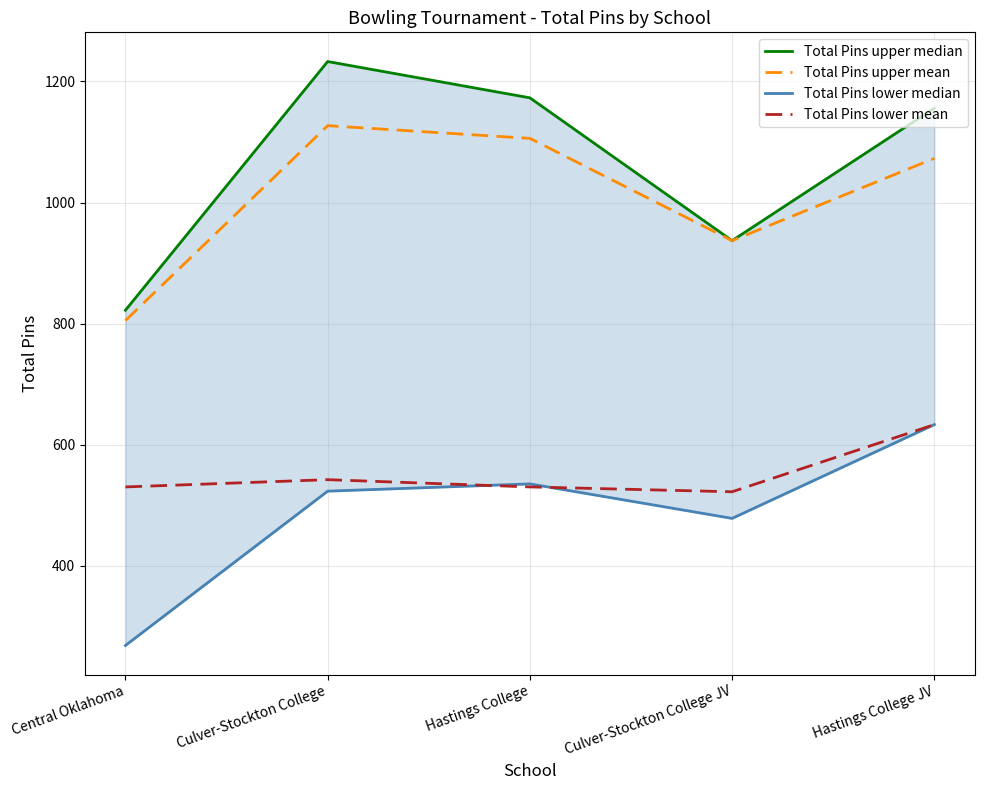

How many interior local valleys does the Total Pins upper median series have?

1